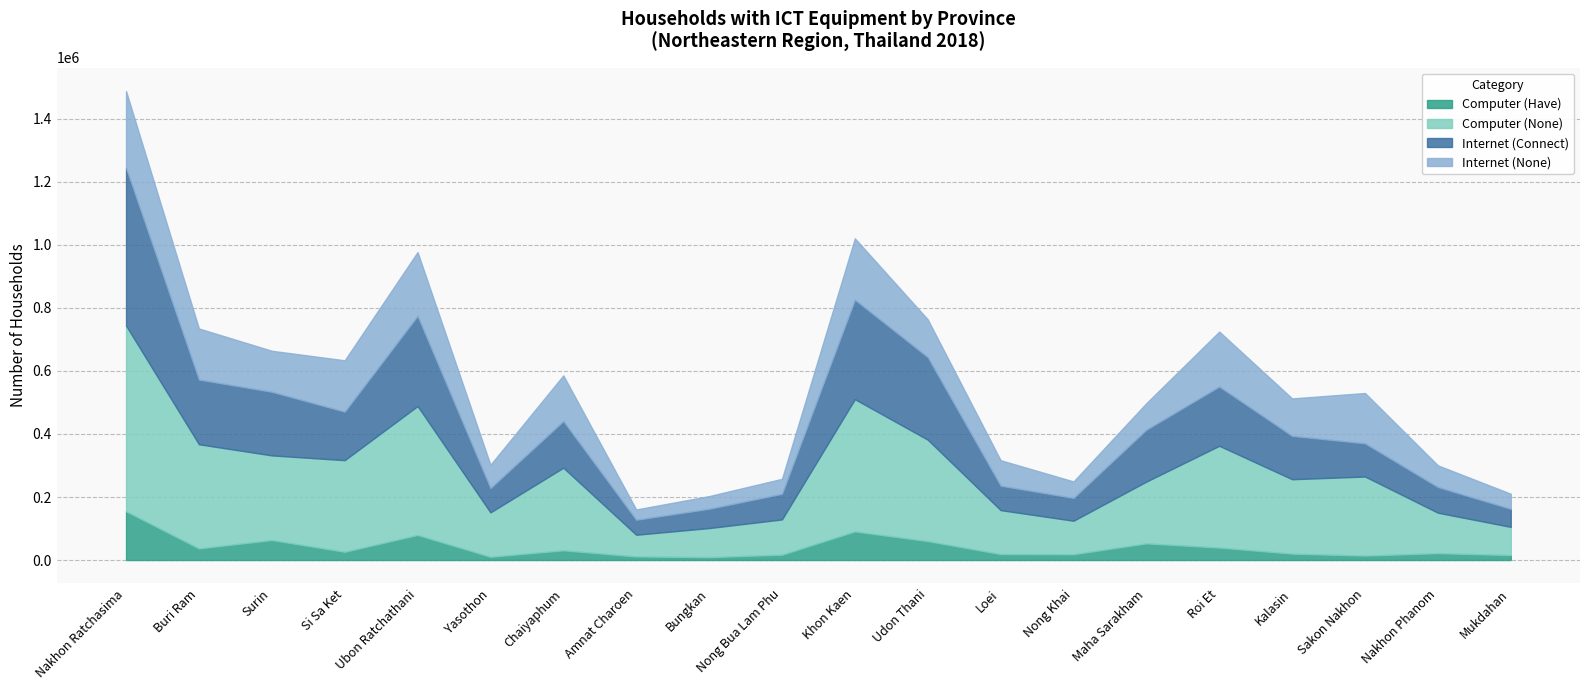

True or false: Computer (Have) and Computer (None) intersect in this chart.

False